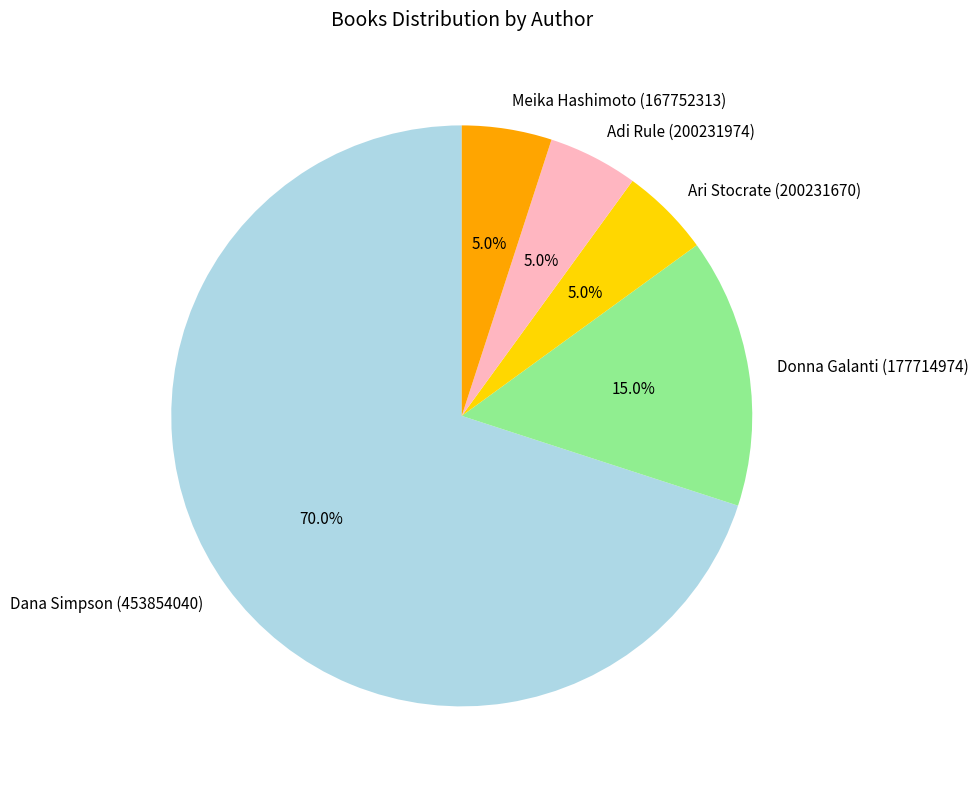

To the nearest percent, what is the difference between the Dana Simpson (453854040) and Donna Galanti (177714974) slice percentages?

55%